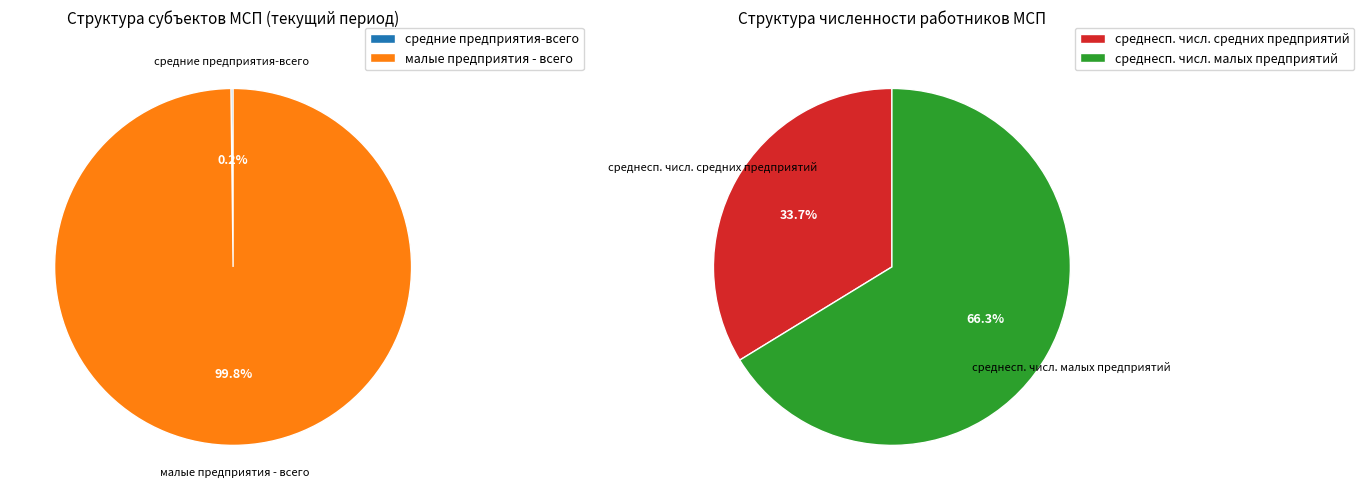

True or false: среднесписочная численность средних accounts for 9% of the total.

False